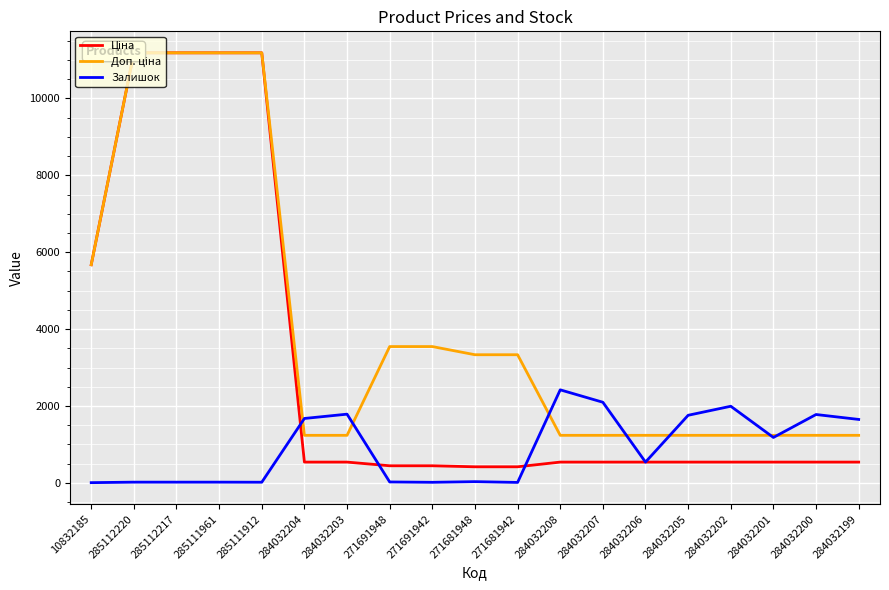

At how many categories does at least one series exceed 1790?

12